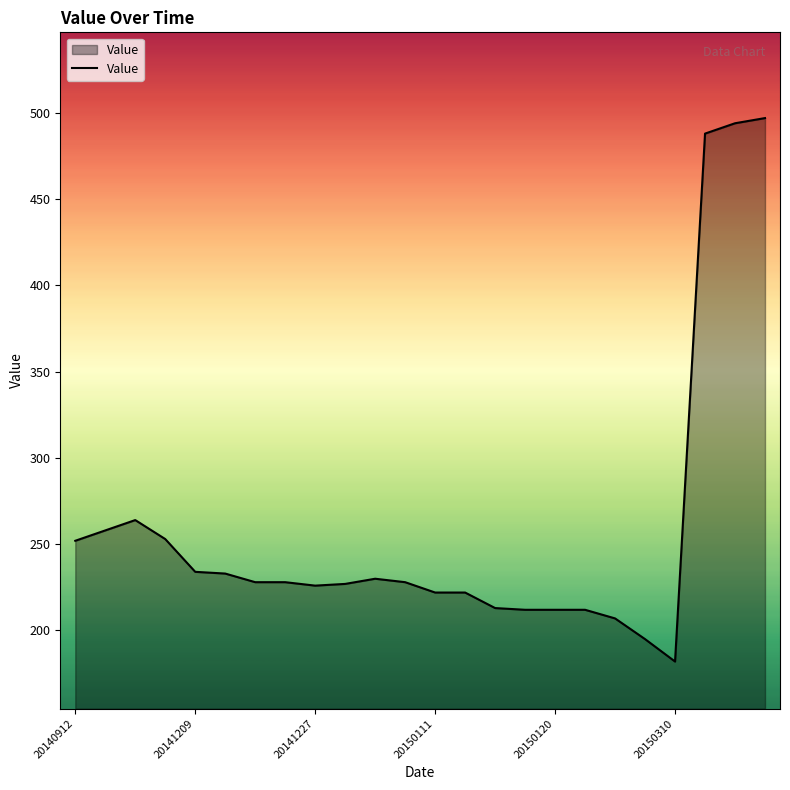

Count the number of categories in the chart.

24